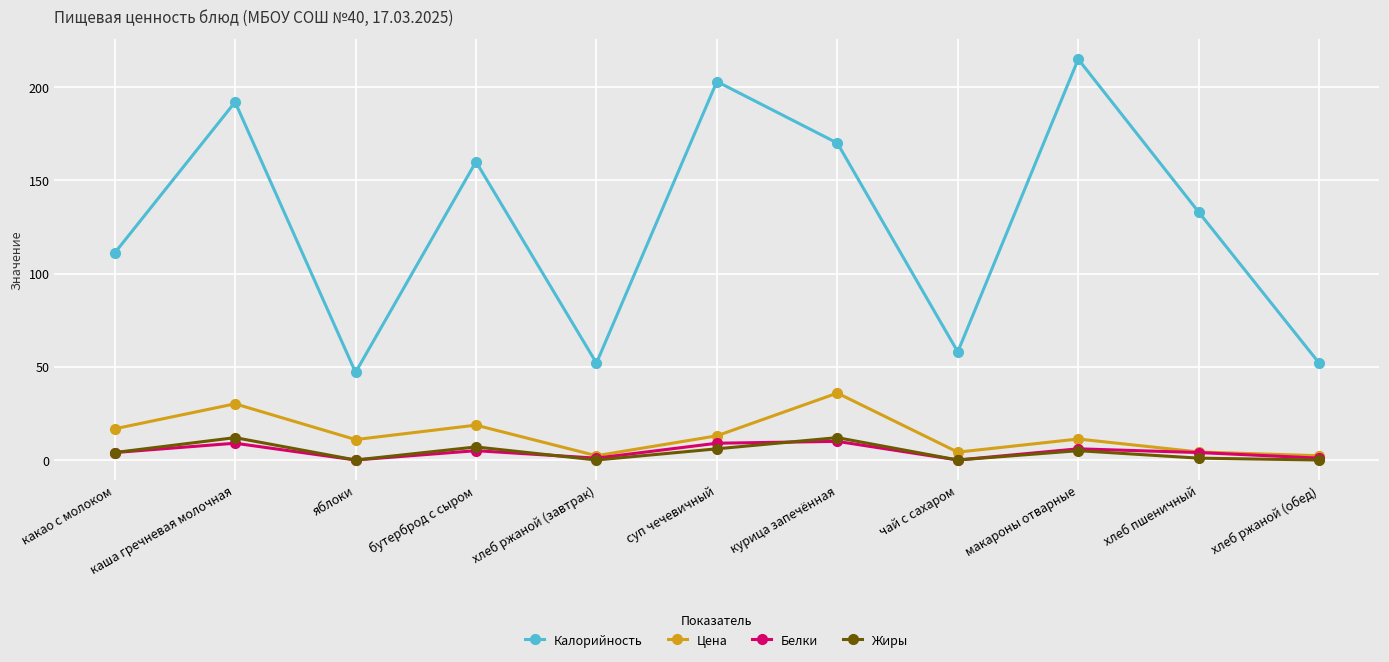

What is the sum of all Цена values?

149.8